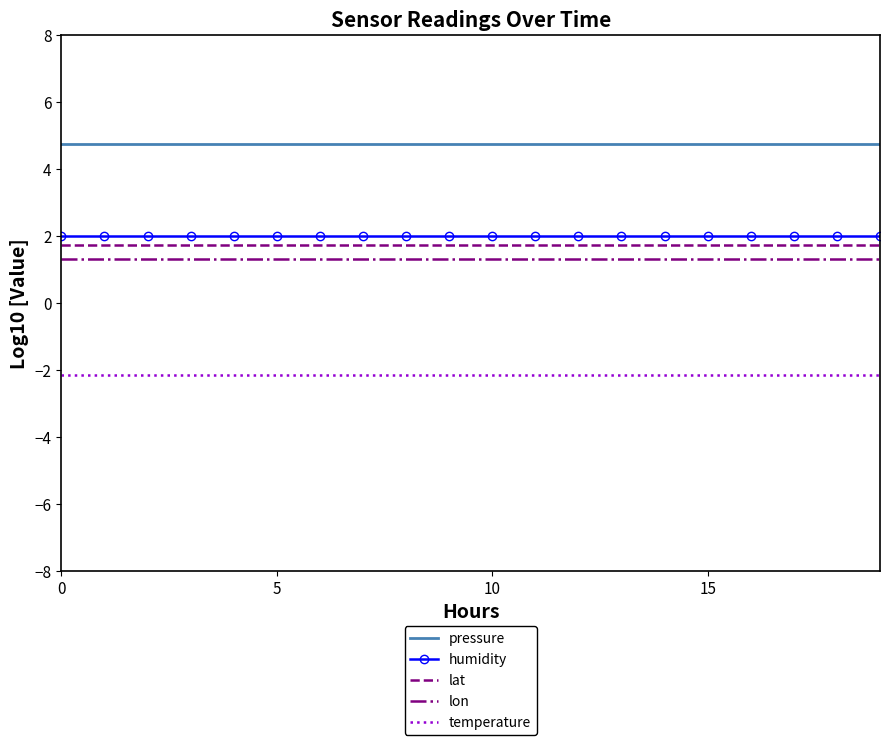

What is the highest value of the humidity series?

2.0